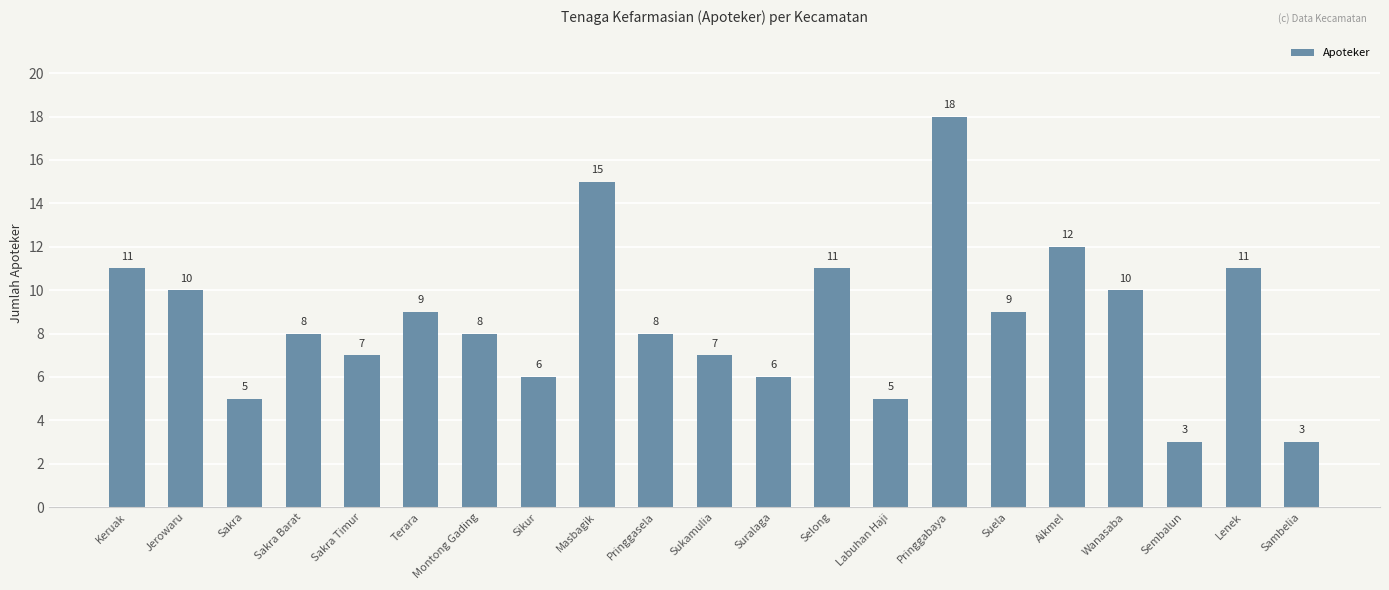

What is the value of the 6th bar from the left?

9